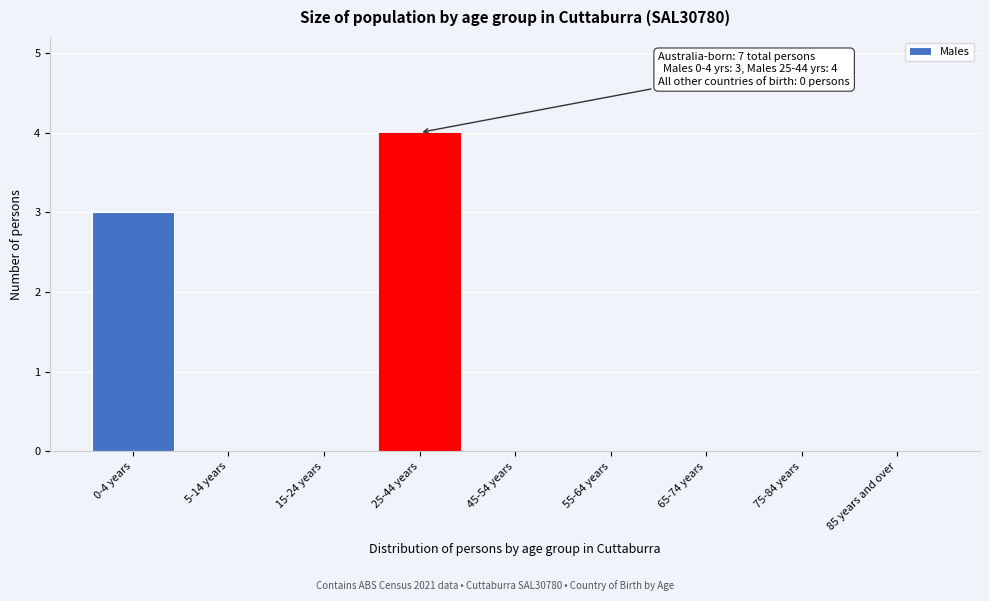

Reading left to right, extract all data points from this chart.

0-4 years=3	5-14 years=0	15-24 years=0	25-44 years=4	45-54 years=0	55-64 years=0	65-74 years=0	75-84 years=0	85 years and over=0